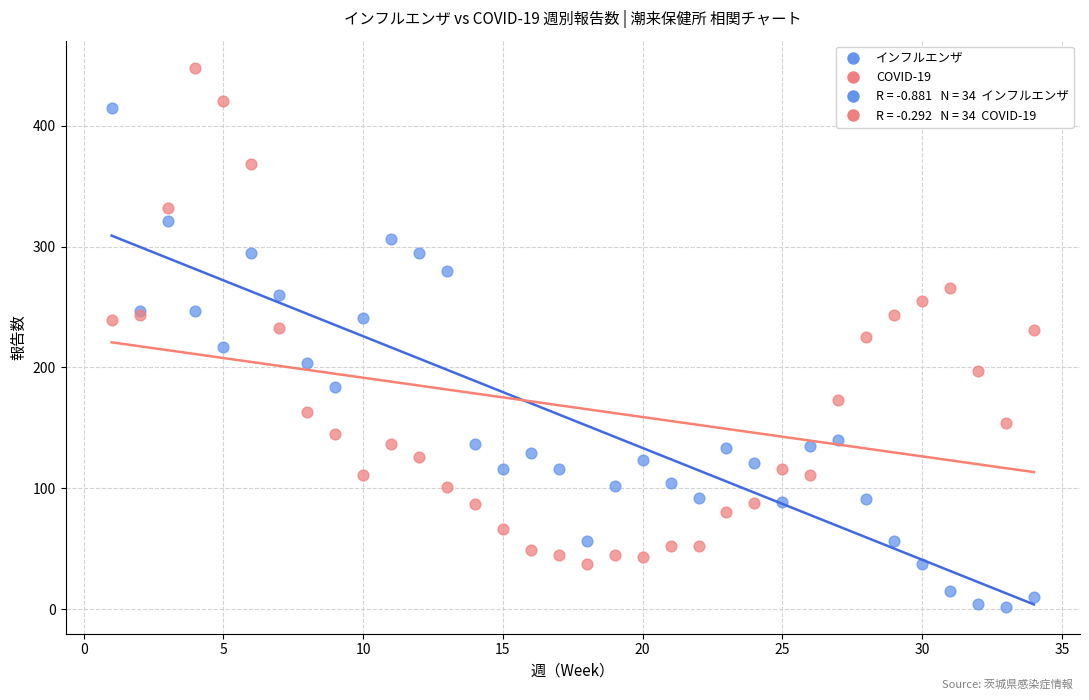

Which series contains the lowest Y value?

インフルエンザ